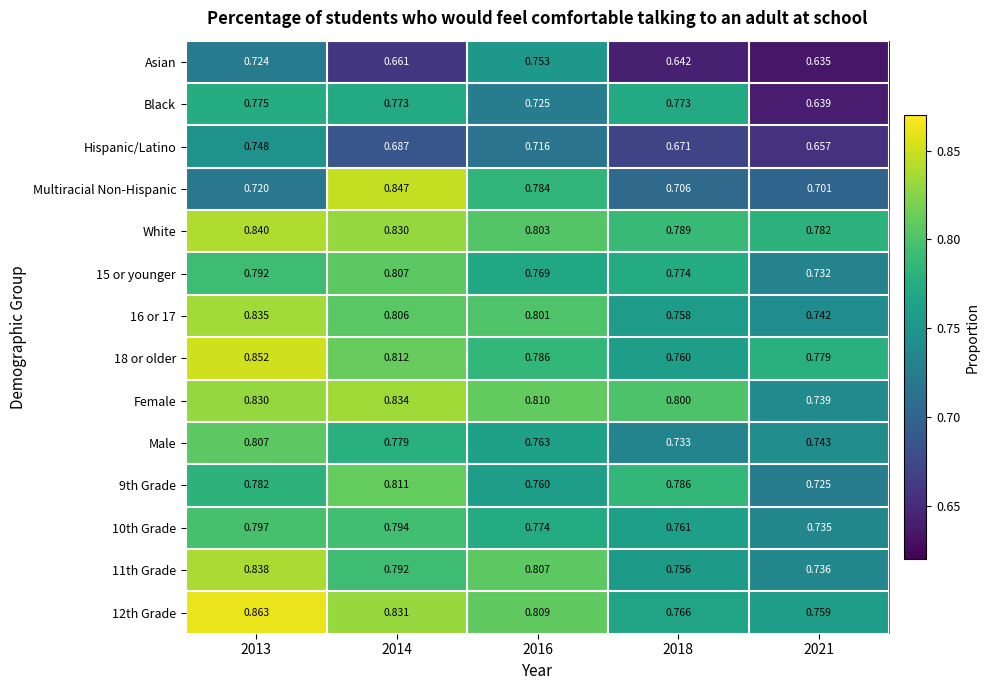

Which series changed the most between 2014 and 2018?

Multiracial Non-Hispanic